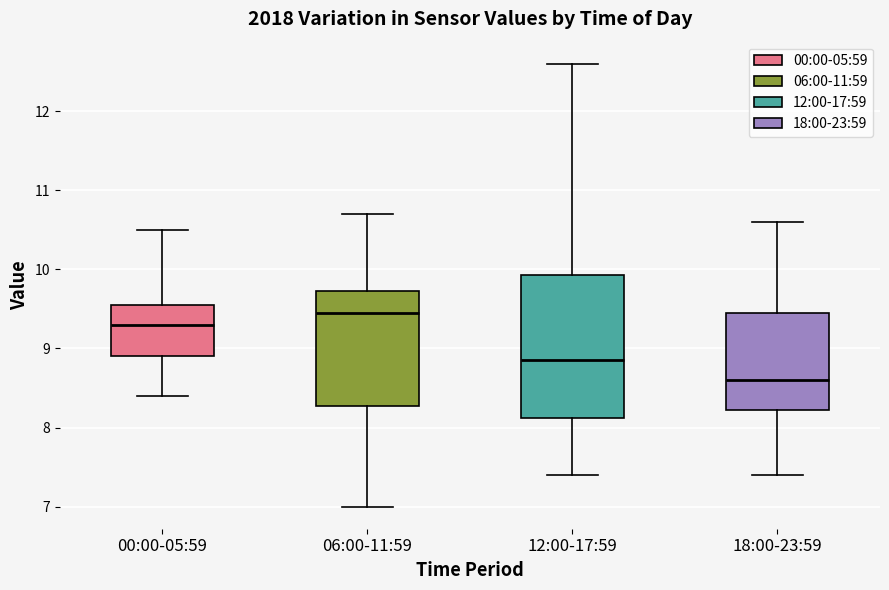

Where is the upper edge of the box for 06:00-11:59 on the y-axis? The values are not printed on the chart, so give them approximately, as read against the axis.

9.7